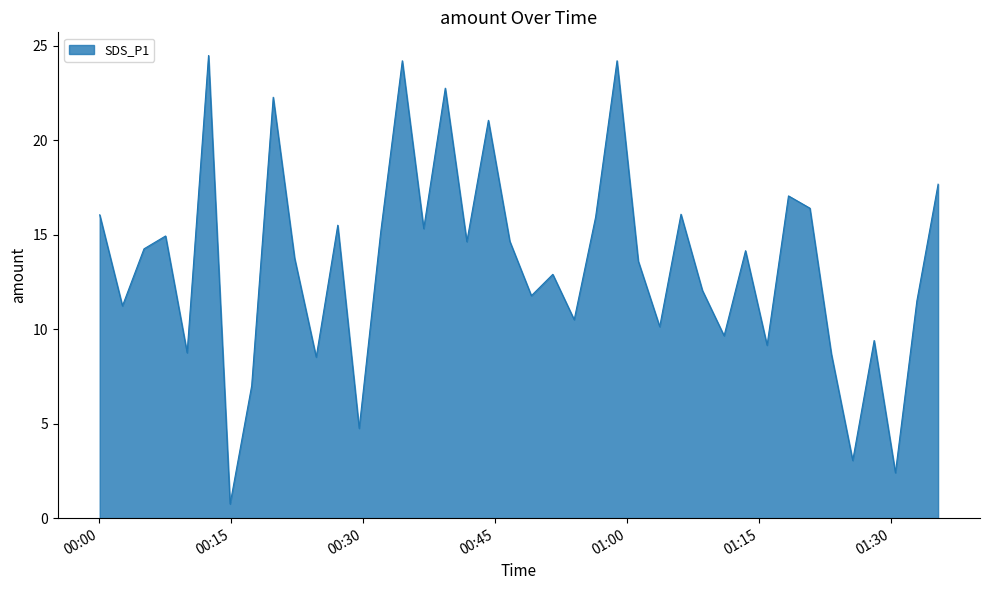

What is the minimum value shown in the chart?

0.8